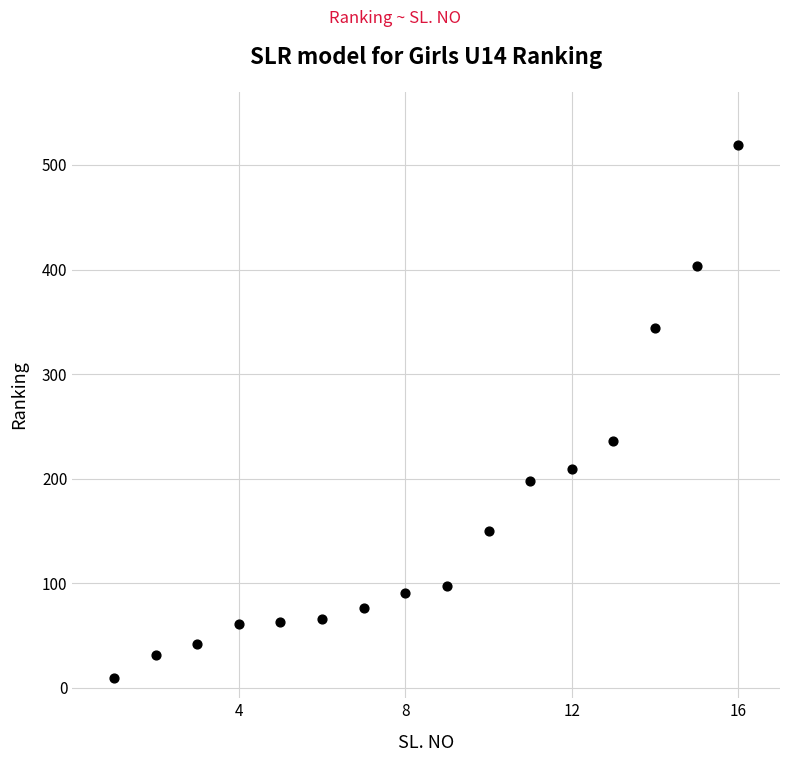

What is the range of X values (max minus min)?

15